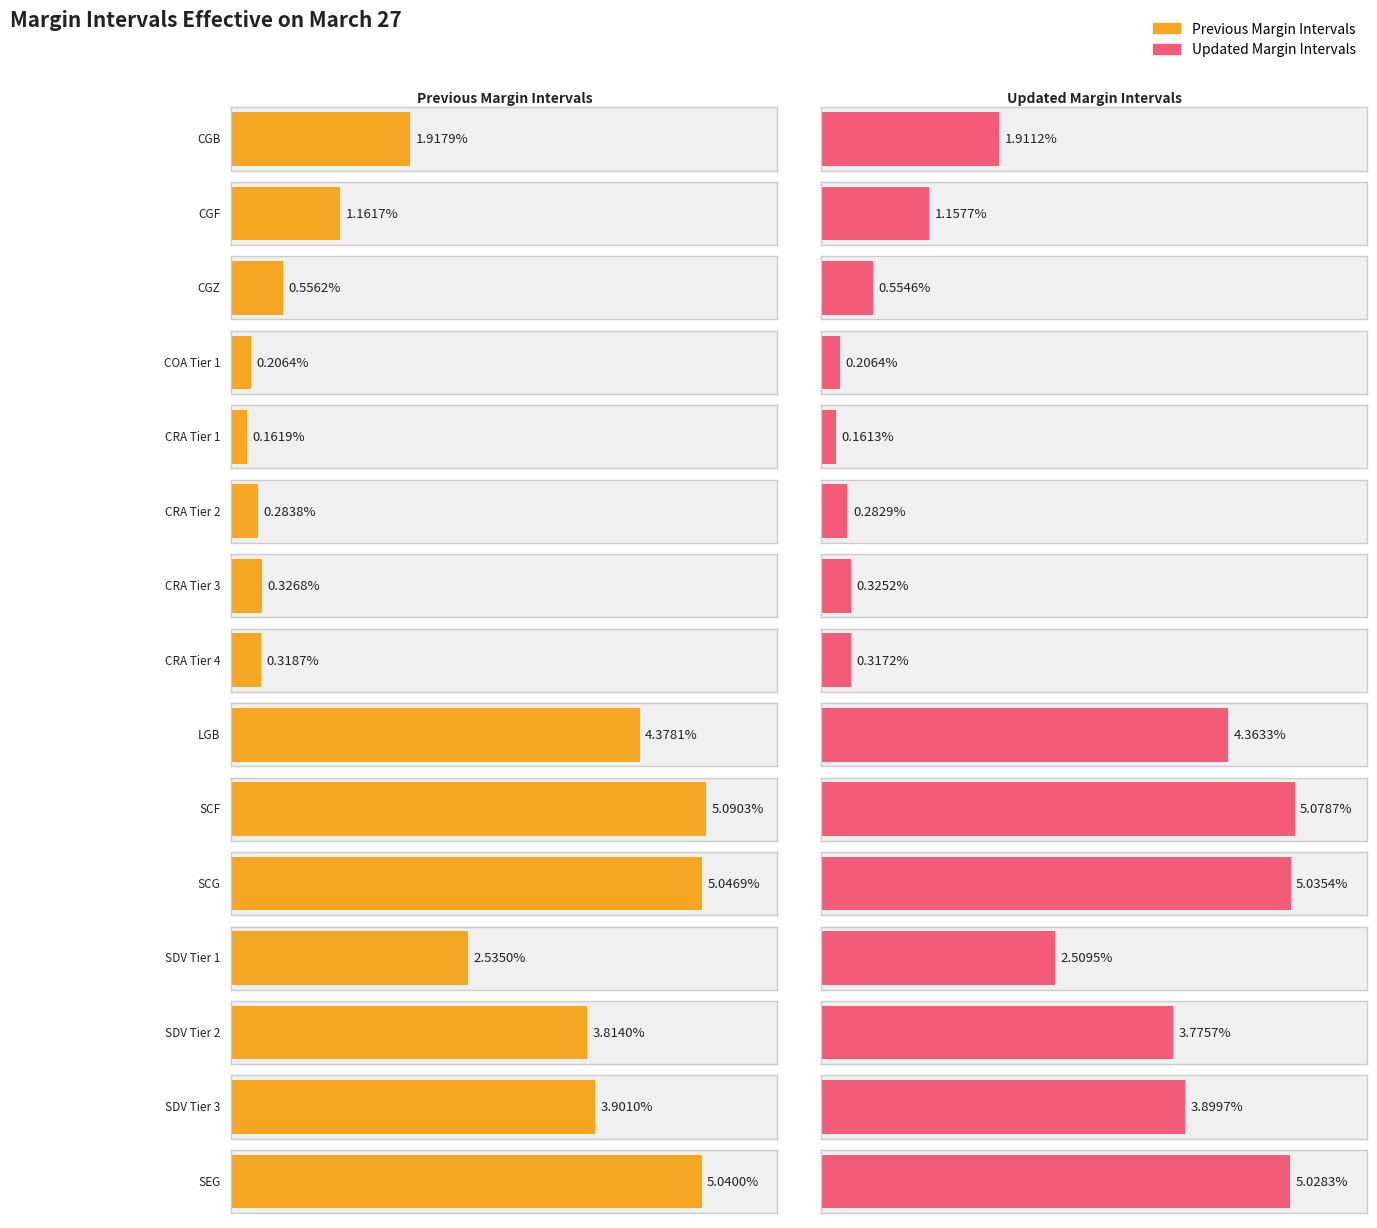

Reading left to right, transcribe all the data shown in this chart.

Previous Margin Intervals: CGB=0.0	CGF=0.0	CGZ=0.0	COA Tier 1=0.0	CRA Tier 1=0.0	CRA Tier 2=0.0	CRA Tier 3=0.0	CRA Tier 4=0.0	LGB=0.0	SCF=0.1	SCG=0.1	SDV Tier 1=0.0	SDV Tier 2=0.0	SDV Tier 3=0.0	SEG=0.1
Updated Margin Intervals: CGB=0.0	CGF=0.0	CGZ=0.0	COA Tier 1=0.0	CRA Tier 1=0.0	CRA Tier 2=0.0	CRA Tier 3=0.0	CRA Tier 4=0.0	LGB=0.0	SCF=0.1	SCG=0.1	SDV Tier 1=0.0	SDV Tier 2=0.0	SDV Tier 3=0.0	SEG=0.1